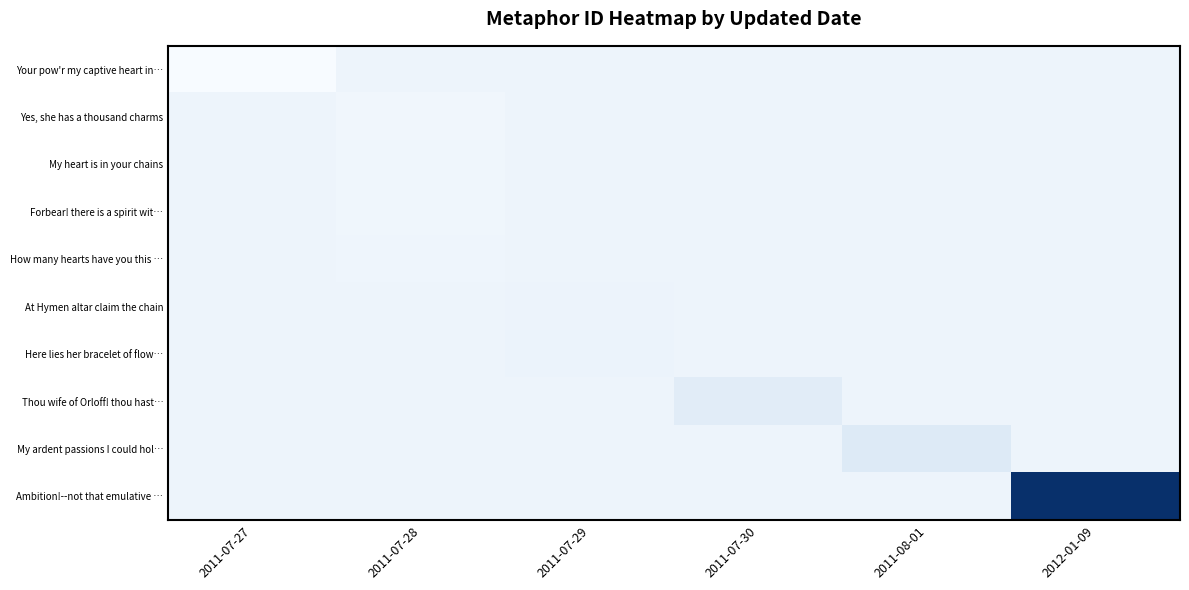

At which category is the sum across all series the highest?

2012-01-09